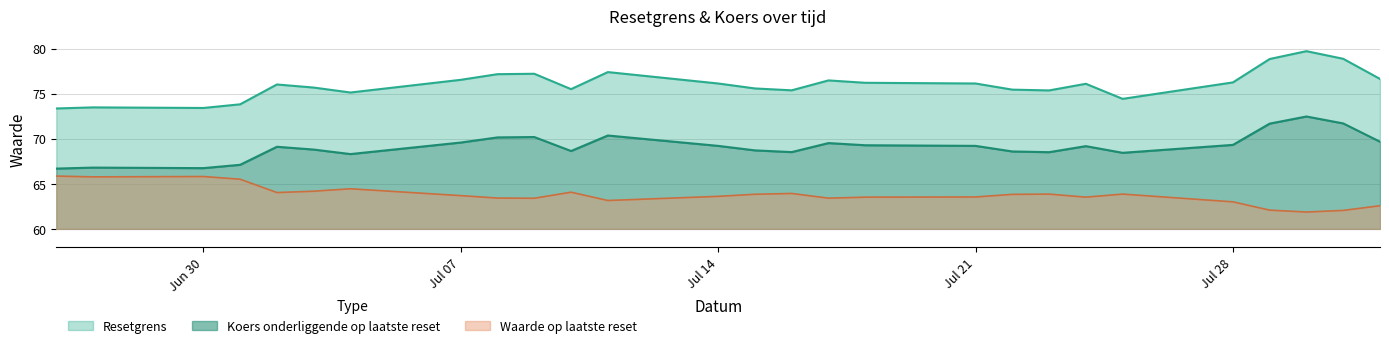

How many interior local valleys does the Koers onderliggende op laatste reset series have?

6